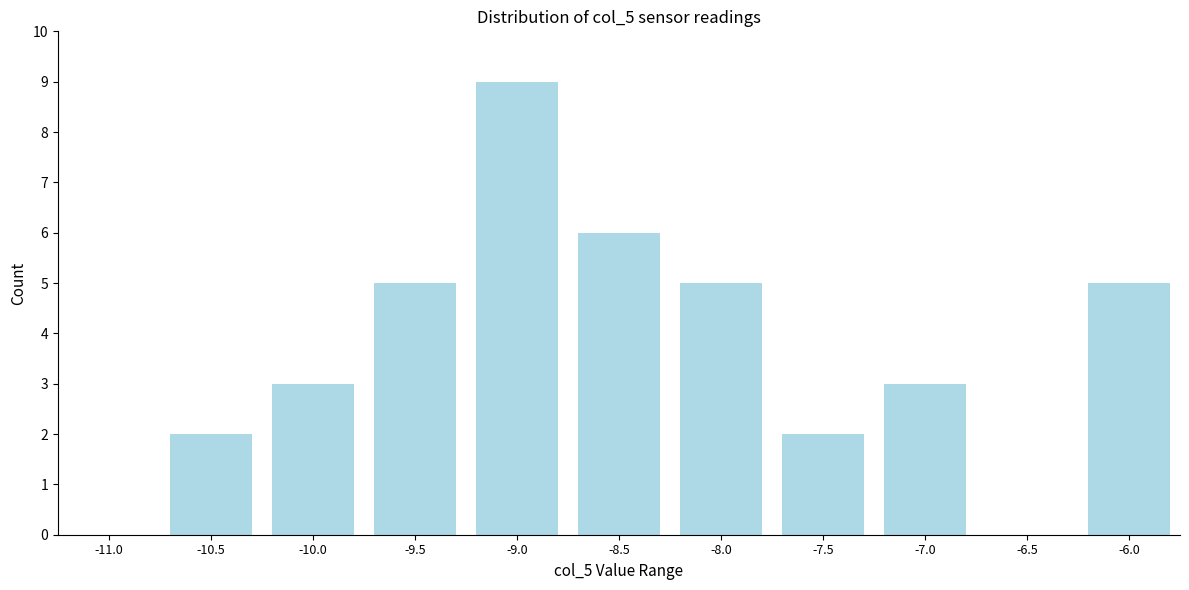

Reading left to right, what are all the values shown in this chart?

-11.0=0	-10.5=2	-10.0=3	-9.5=5	-9.0=9	-8.5=6	-8.0=5	-7.5=2	-7.0=3	-6.5=0	-6.0=5